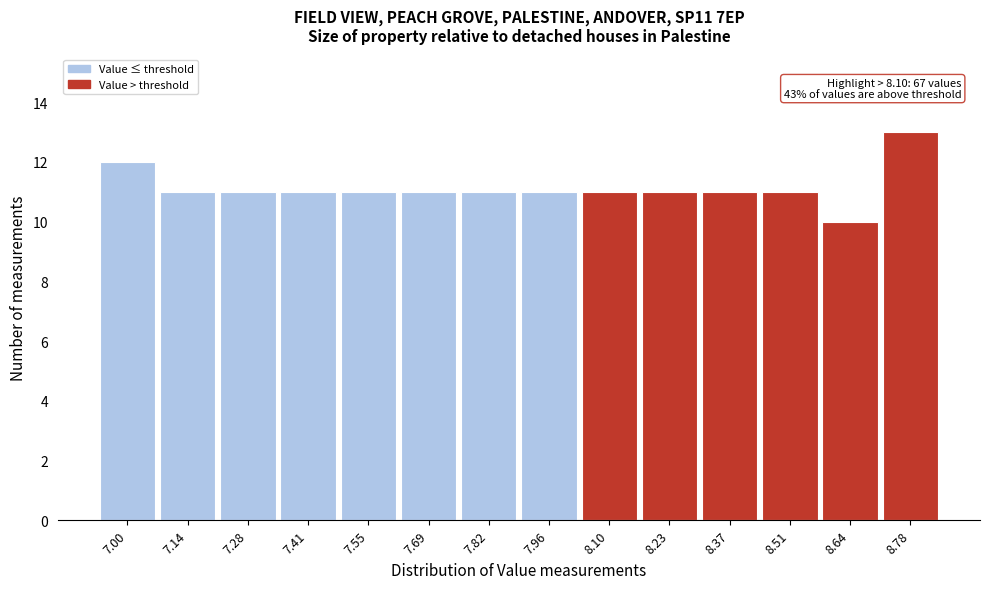

Reading right to left, transcribe all the data shown in this chart.

8.78=13	8.64=10	8.51=11	8.37=11	8.23=11	8.10=11	7.96=11	7.82=11	7.69=11	7.55=11	7.41=11	7.28=11	7.14=11	7.00=12